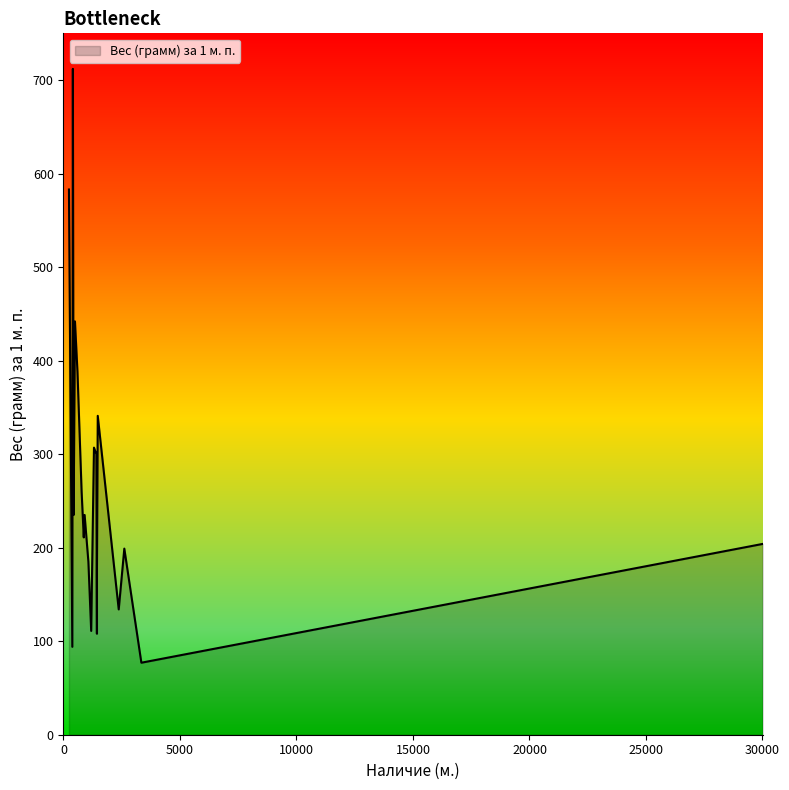

How many lines are shown in the chart?

1